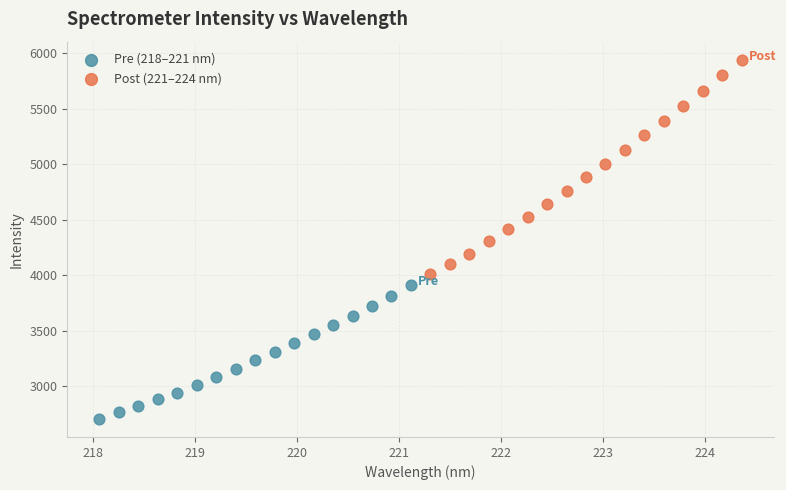

Which series reaches the minimum Y coordinate?

Pre (218–221 nm)